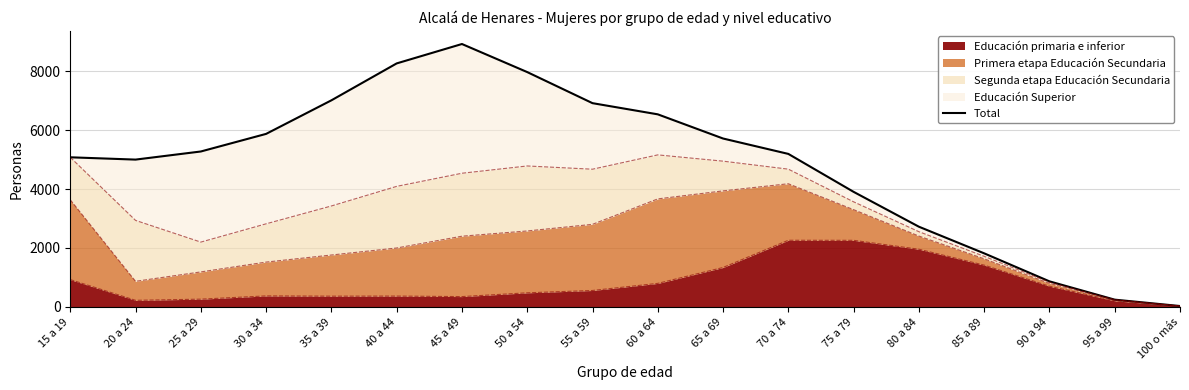

What is the label of the 10th point from the left?

60 a 64